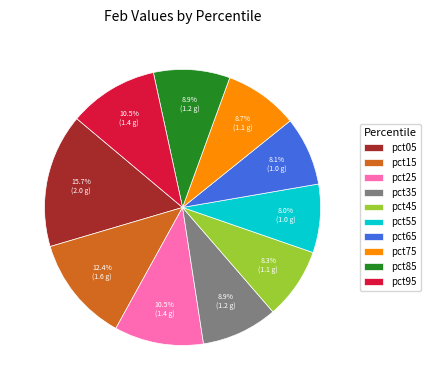

To the nearest percent, what portion does pct45 represent?

8%